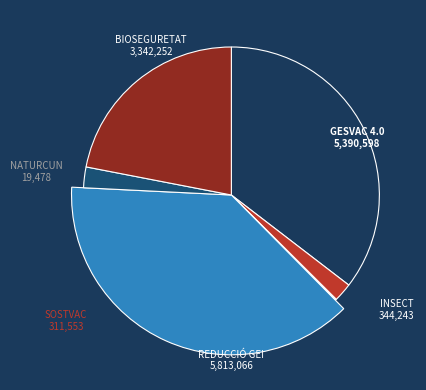

To the nearest percent, what is the average slice percentage?

17%